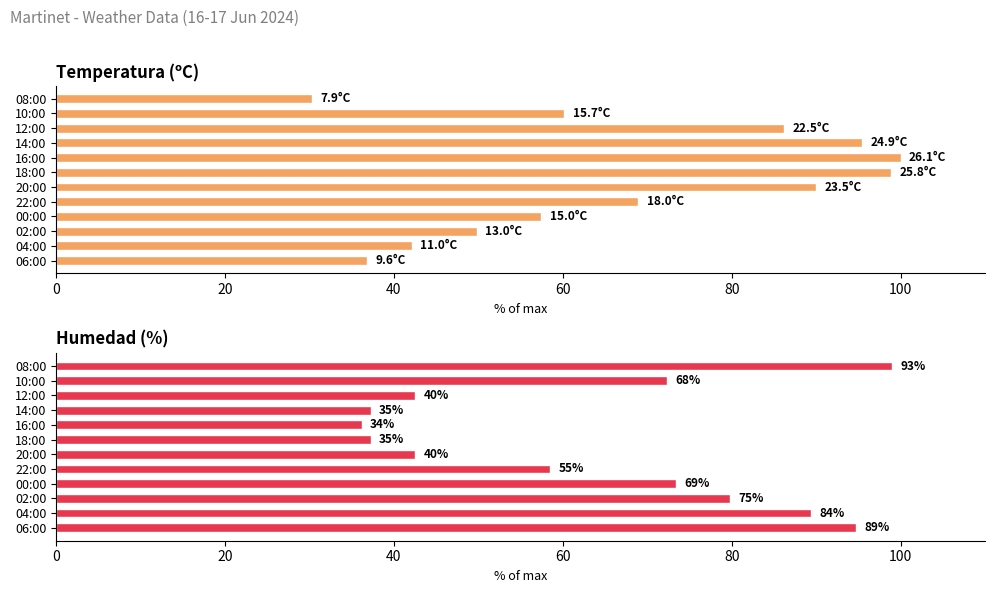

Which series has the largest total across all categories?

Temperatura (ºC)